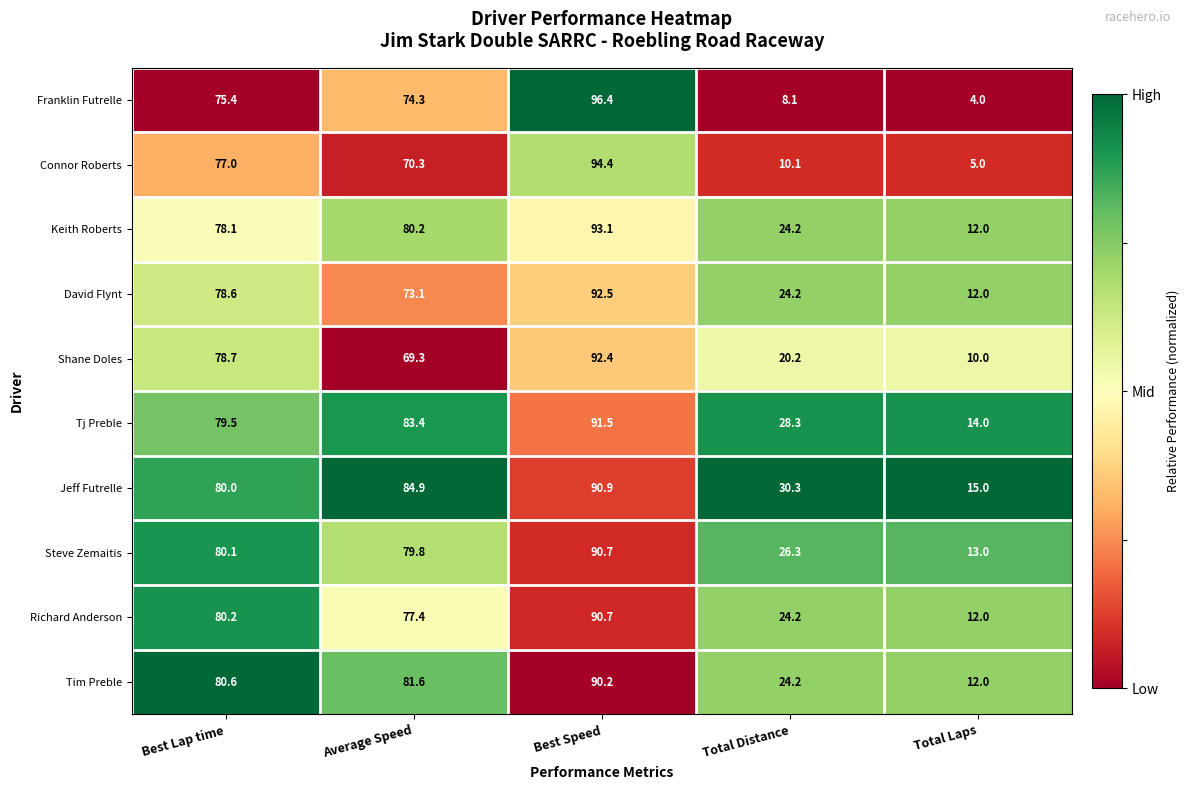

Is it true that Tim Preble equals 43.0 at Average Speed?

False